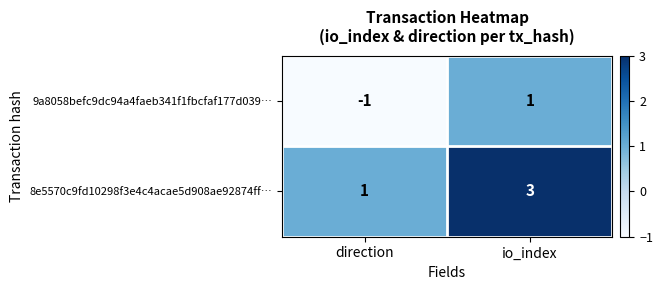

Reading left to right, what are all the values shown in this chart?

9a8058befc9dc94a4faeb341f1fbcfaf177d039…: -1	1
8e5570c9fd10298f3e4c4acae5d908ae92874ff…: 1	3